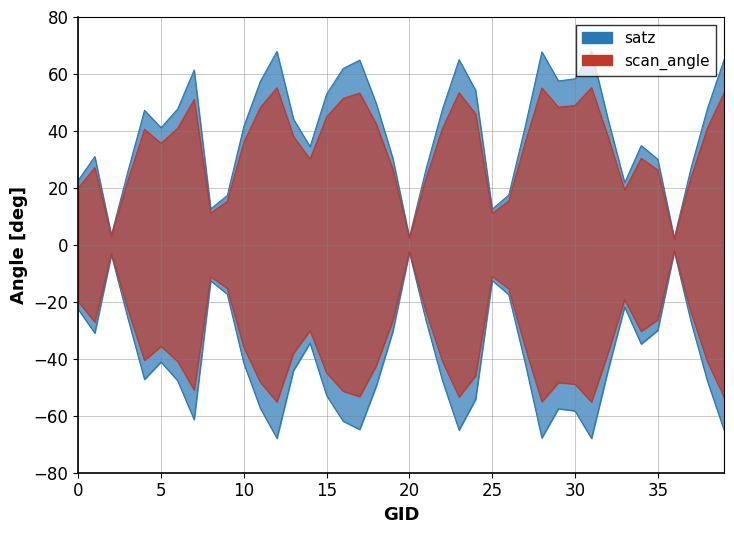

What is the highest value of the satz series?

68.0